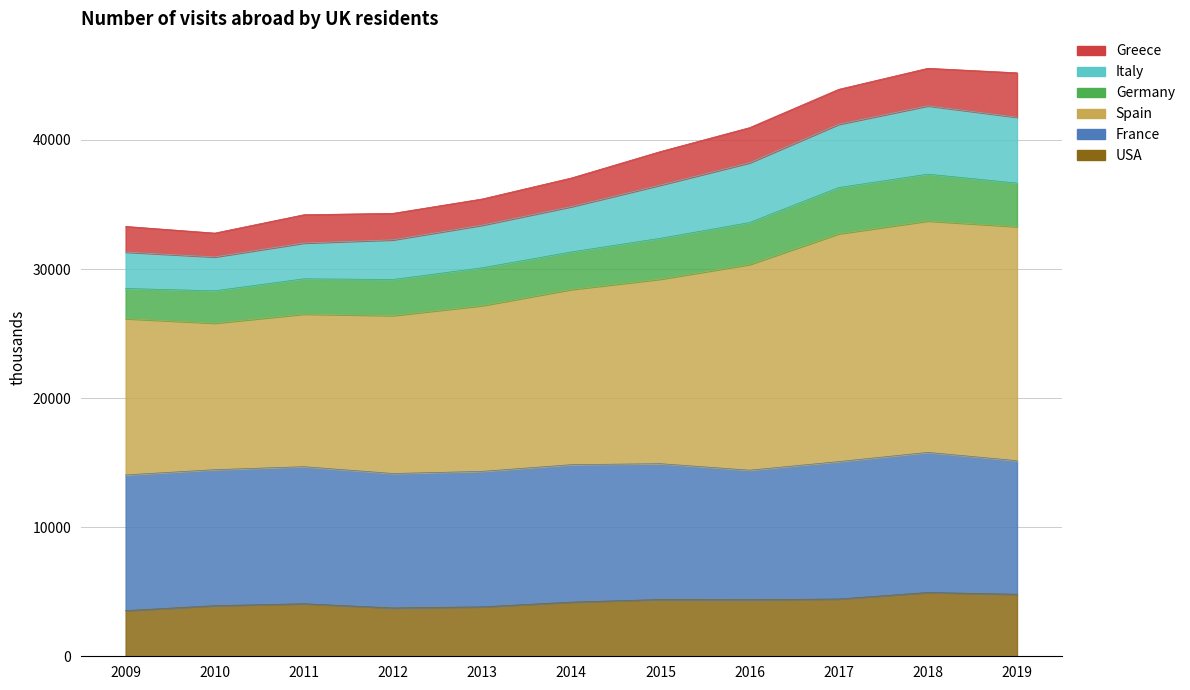

True or false: USA has more than 1 interior local peaks.

True